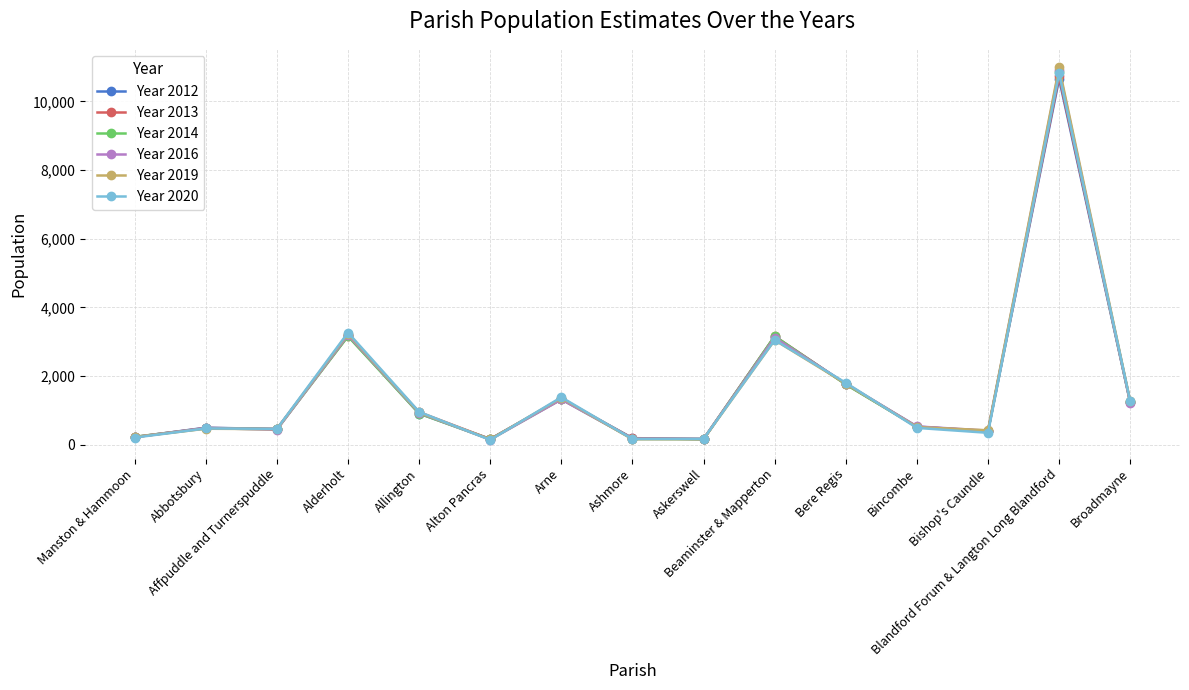

How many distinct data groups are displayed?

6